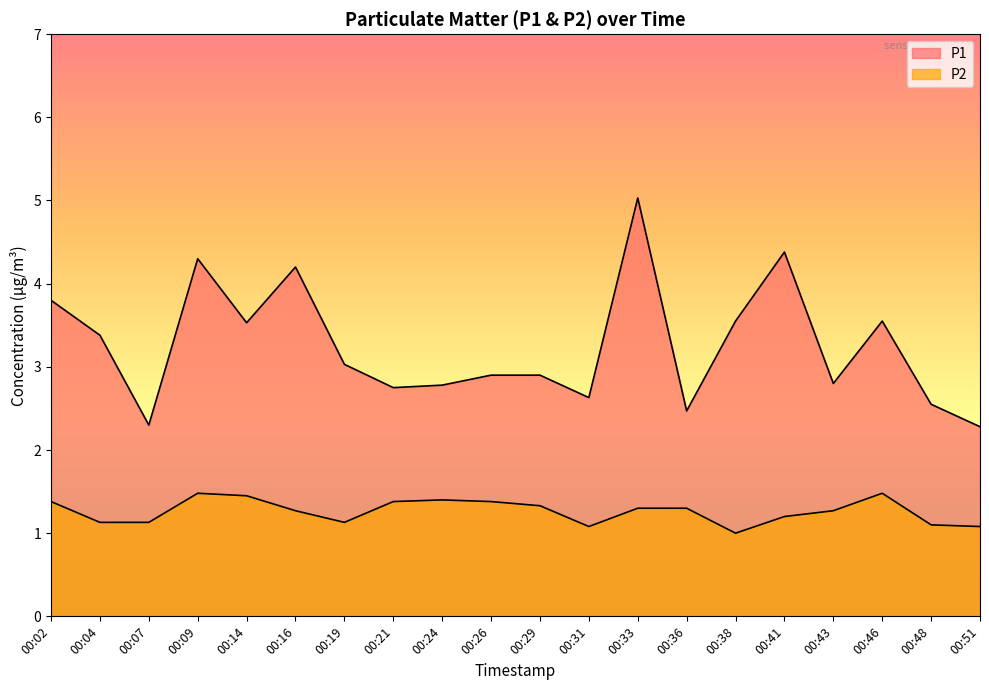

What is the sum of the P2 values at 00:14 and 00:29?

2.8